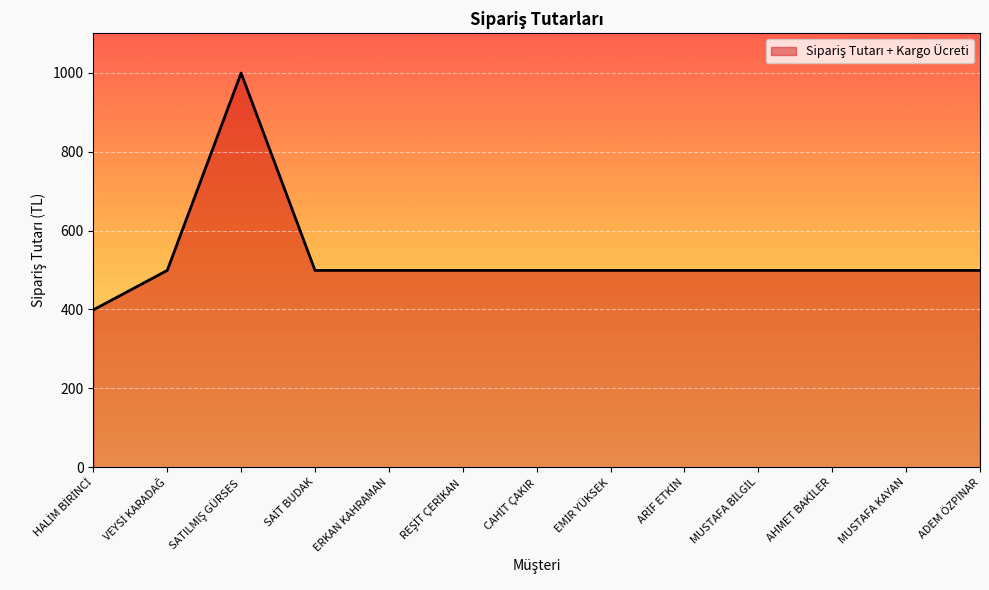

What is the greatest value displayed?

999